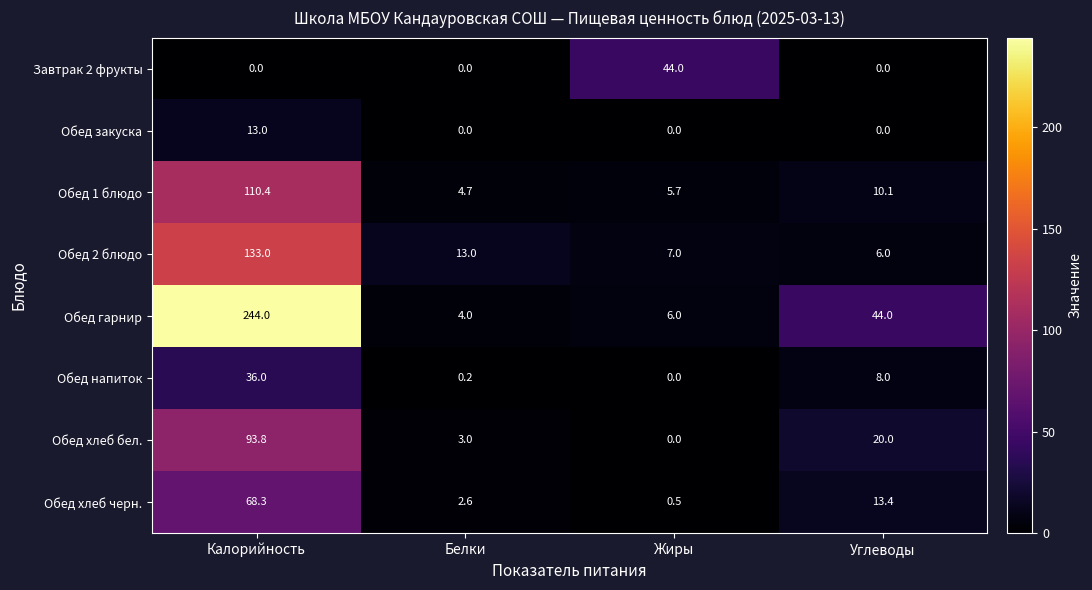

How many Завтрак 2 фрукты values are between 0 and 44?

4